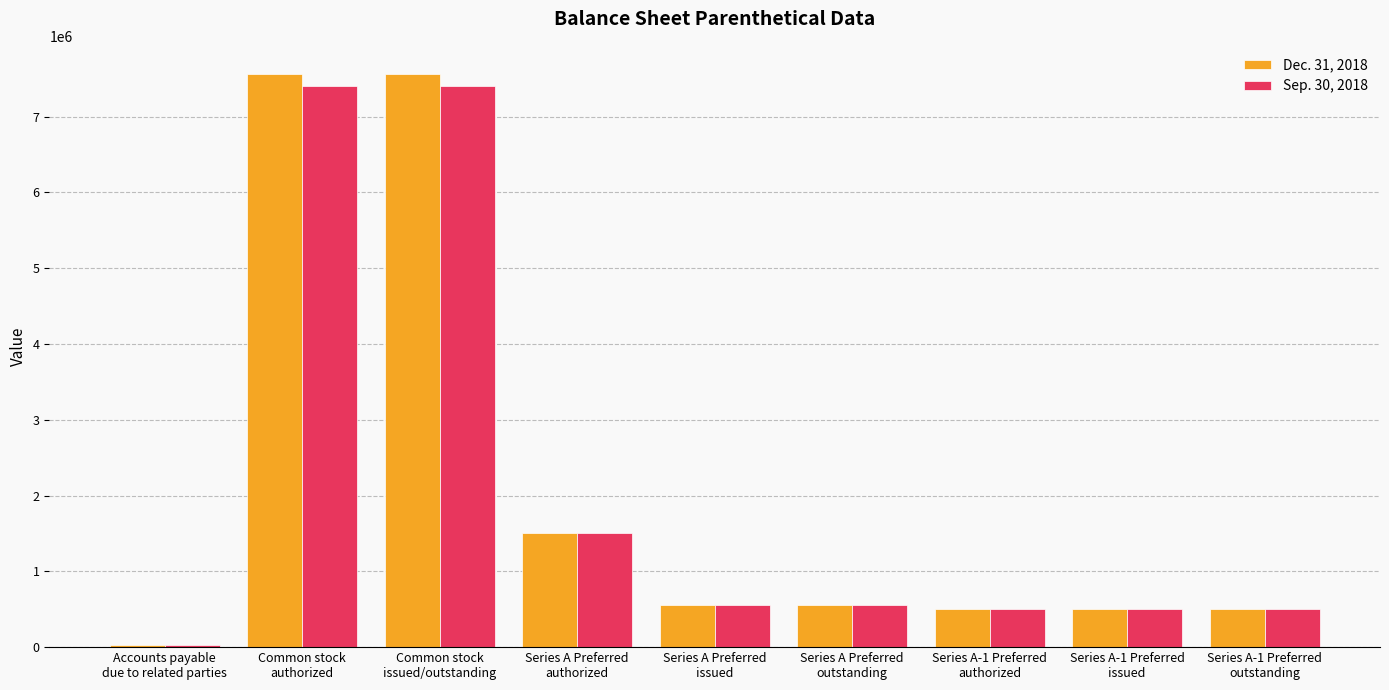

Is it true that Sep. 30, 2018 equals 30400 at Accounts payable
due to related parties?

True